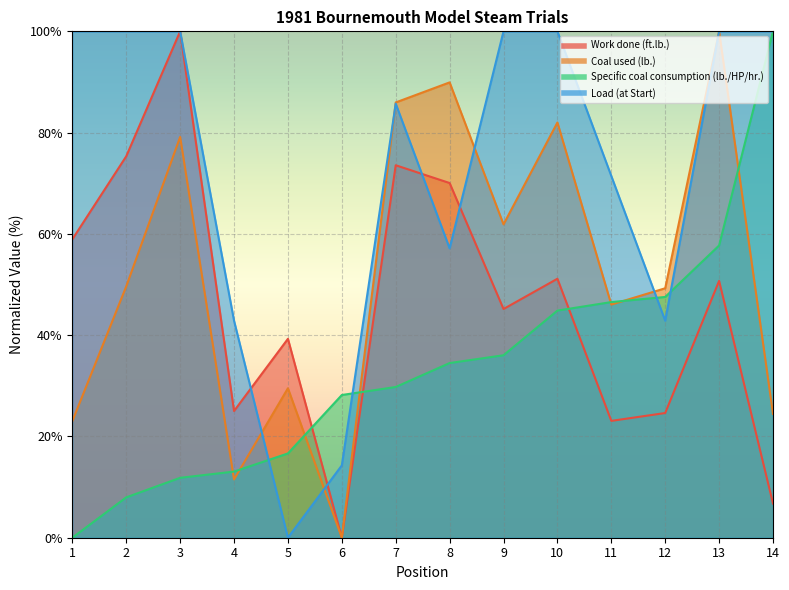

What are all the series names shown in the legend?

Work done (ft.lb.), Coal used (lb.), Specific coal consumption (lb./HP/hr.), Load (at Start)